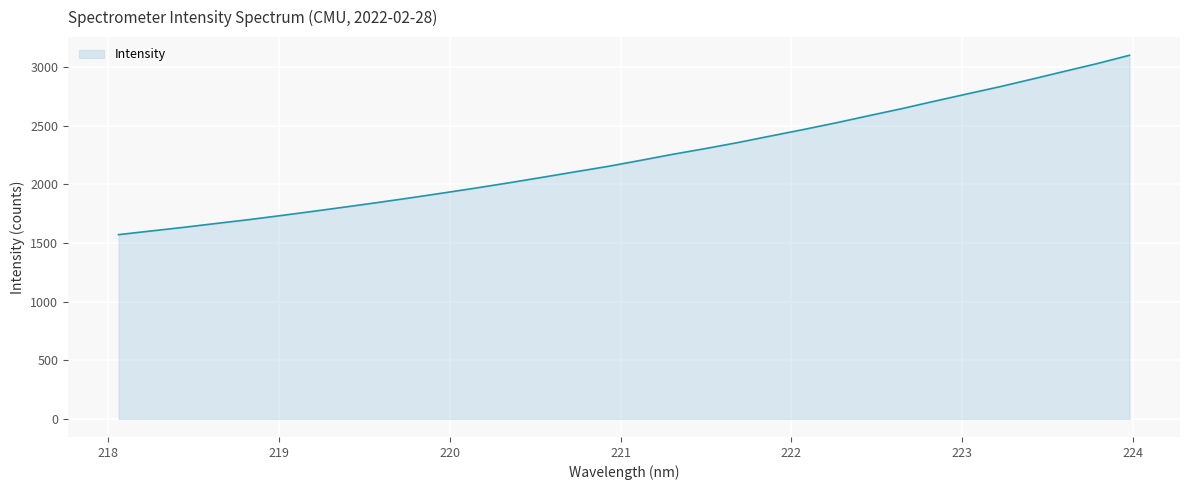

What is the maximum value shown in the chart?

3100.5